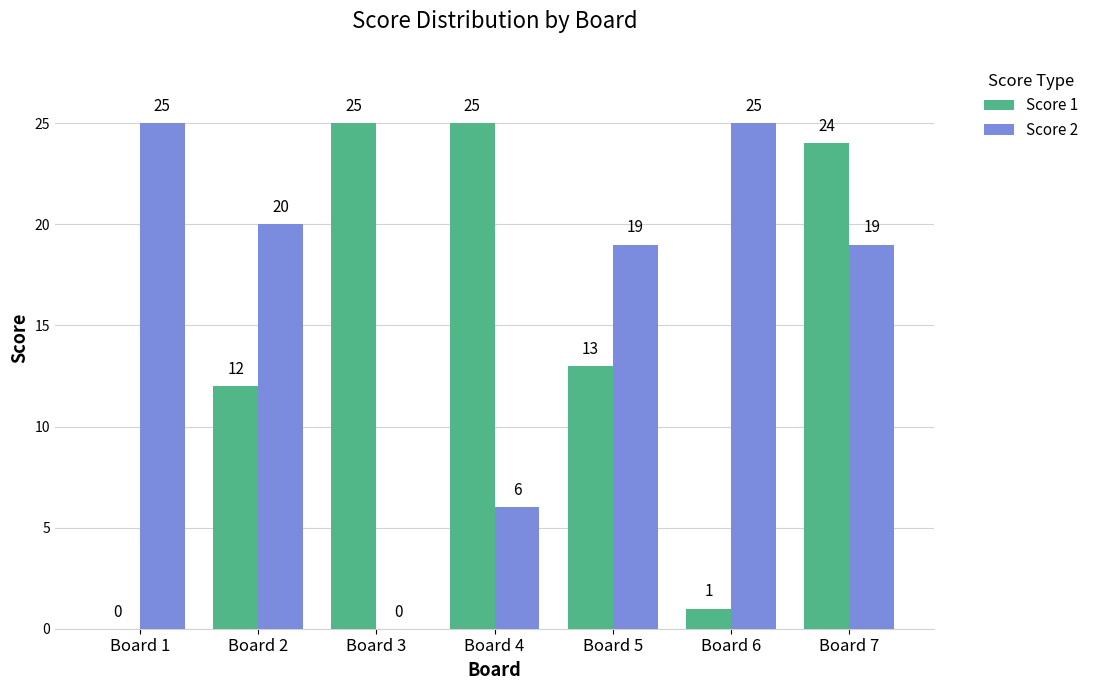

Is it true that Score 2 equals 20 at Board 2?

True